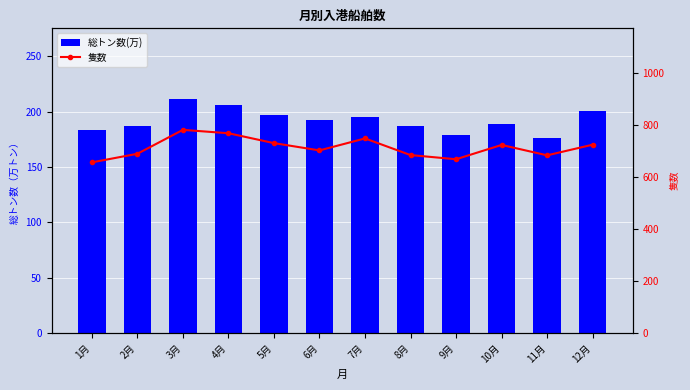

Rank the series by their maximum value, from highest to lowest.

隻数, 総トン数(万)